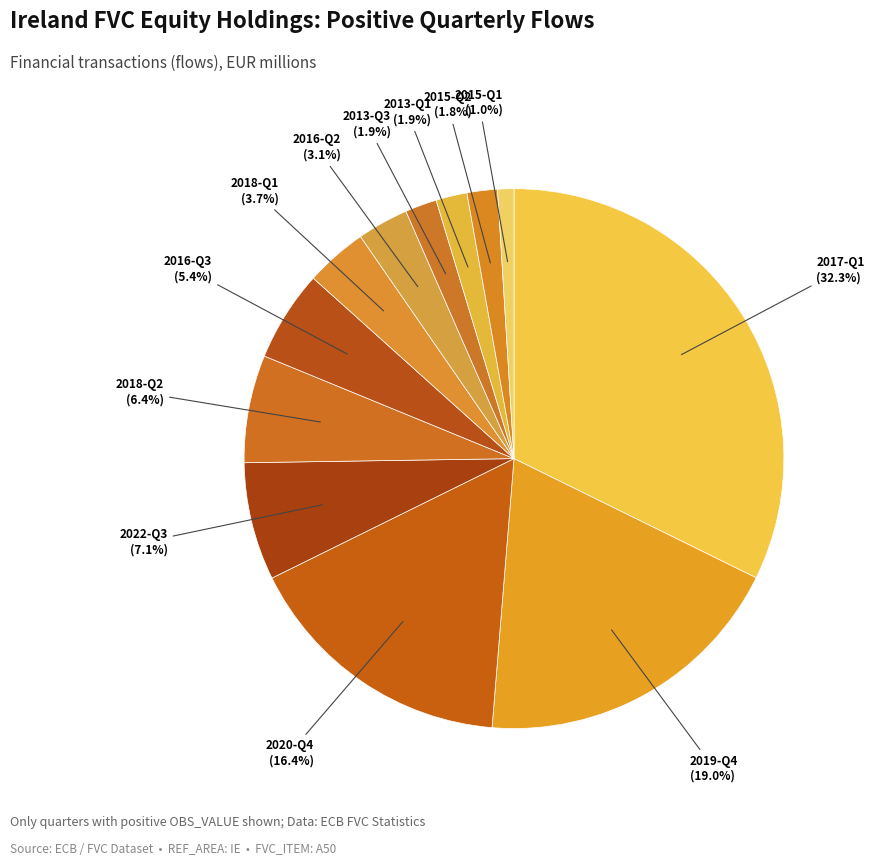

Count the number of slices in the pie.

12